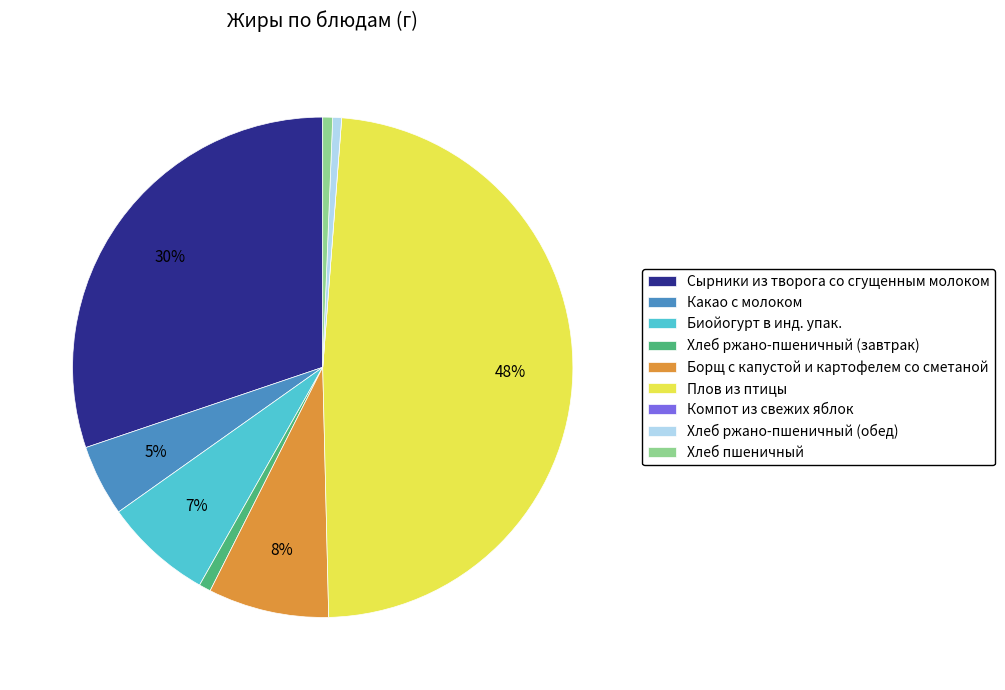

Which slice is the largest?

Плов из птицы